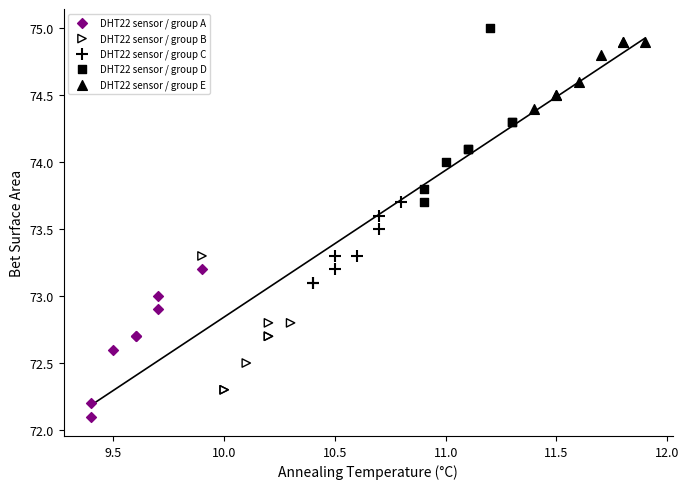

Which series contains the lowest Y value?

DHT22 sensor / group A